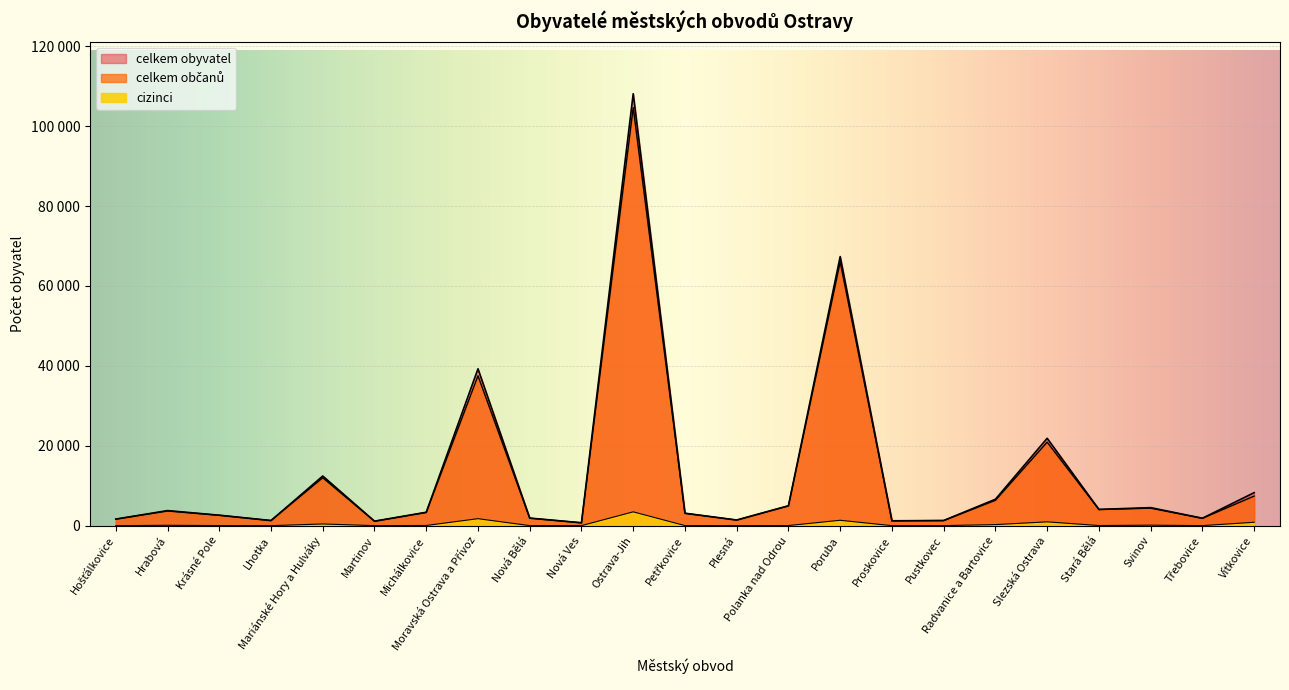

What is the value of the cizinci point at the 23rd from the left?

855